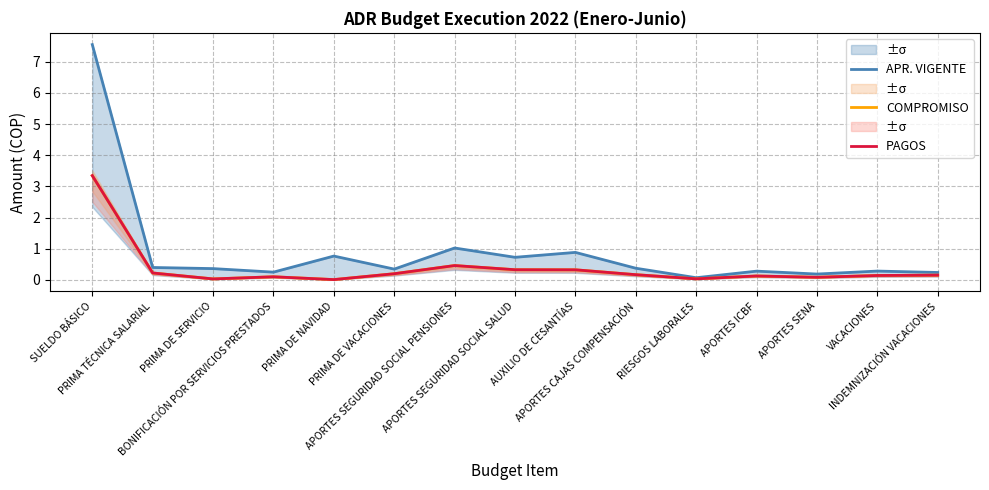

What is the difference between the maximum and minimum values in the PAGOS series?

3.3